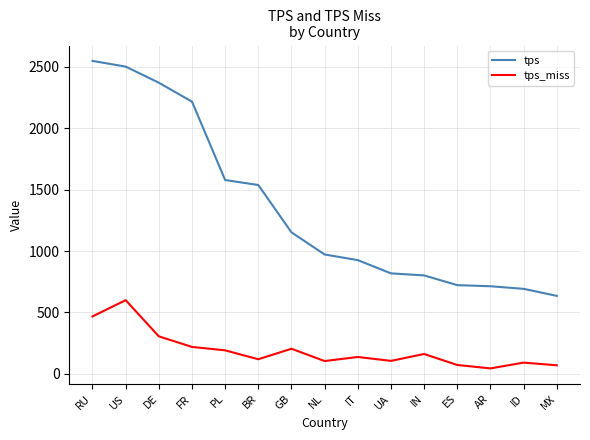

At which label is tps_miss closest to 322?

DE